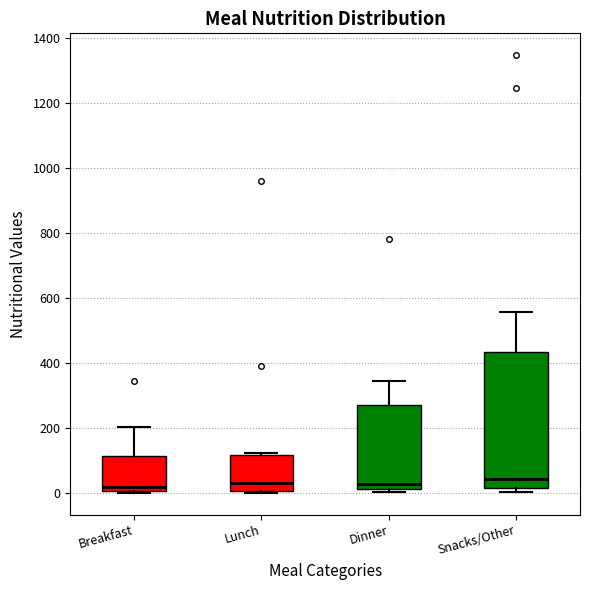

Reading left to right, transcribe this box plot: for each box, give where its median line is, the range the box spans, and where its two whiskers end, as read against the y-axis. The values are not printed on the chart, so give them approximately, as read against the axis.

Breakfast: median 20, box 0 to 120, whiskers 0 to 200
Lunch: median 40, box 0 to 120, whiskers 0 to 120
Dinner: median 20 (just above the box's lower edge), box 20 to 280, whiskers 0 to 340
Snacks/Other: median 40, box 20 to 440, whiskers 0 to 560